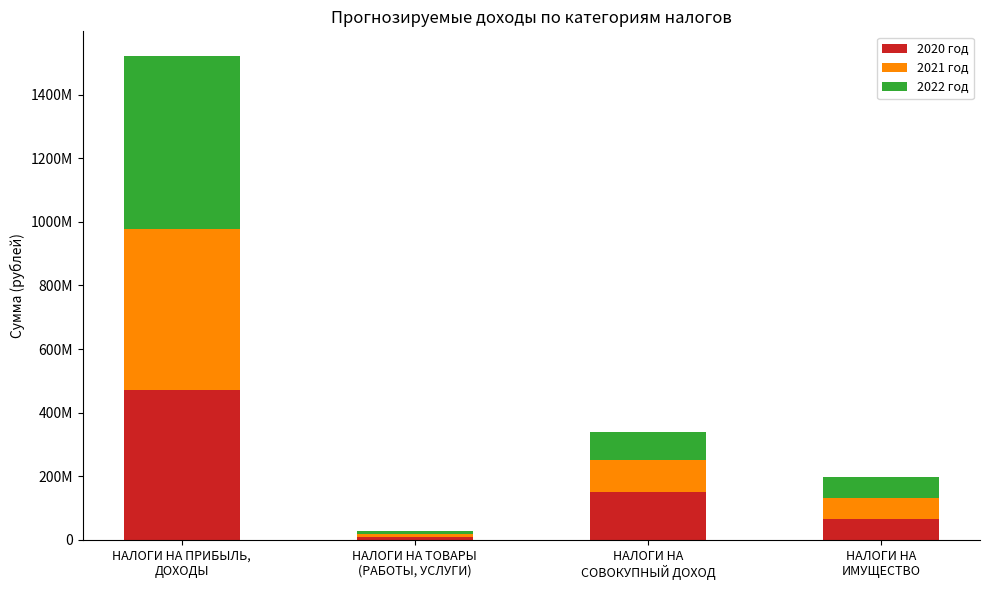

What are all the series names shown in the legend?

2020 год, 2021 год, 2022 год